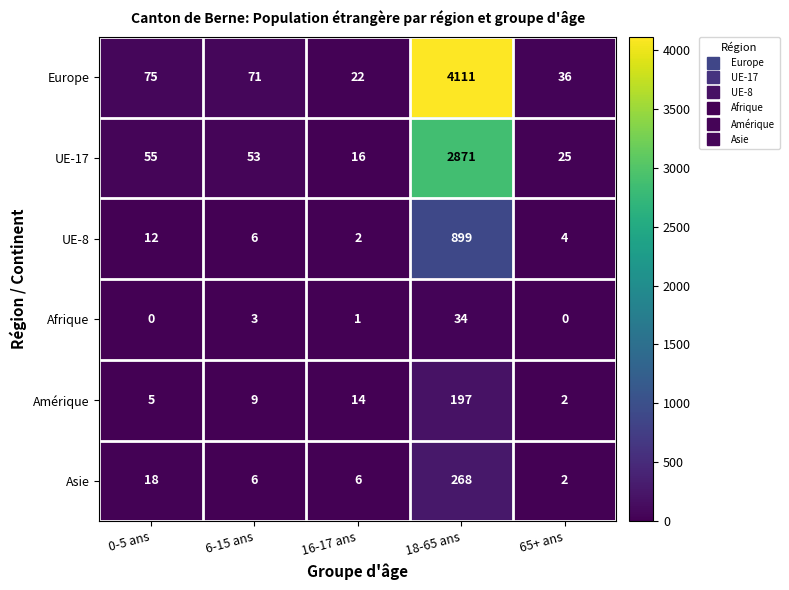

What is the difference between the maximum and minimum values in the Asie series?

266